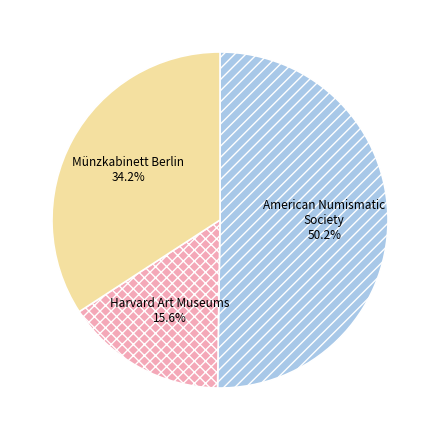

Approximately how many times larger is the value at Harvard Art Museums compared to American Numismatic Society?

0.3